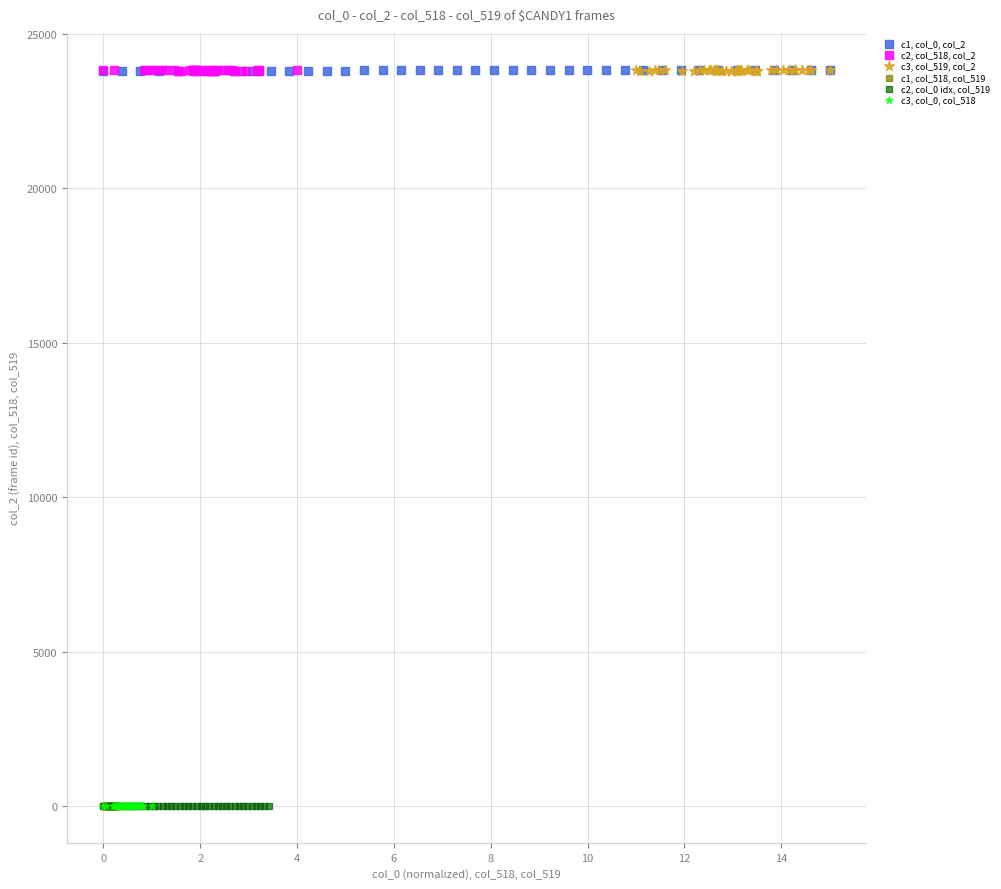

What are all the series names shown in the legend?

c1, col_0, col_2, c2, col_518, col_2, c3, col_519, col_2, c1, col_518, col_519, c2, col_0 idx, col_519, c3, col_0, col_518